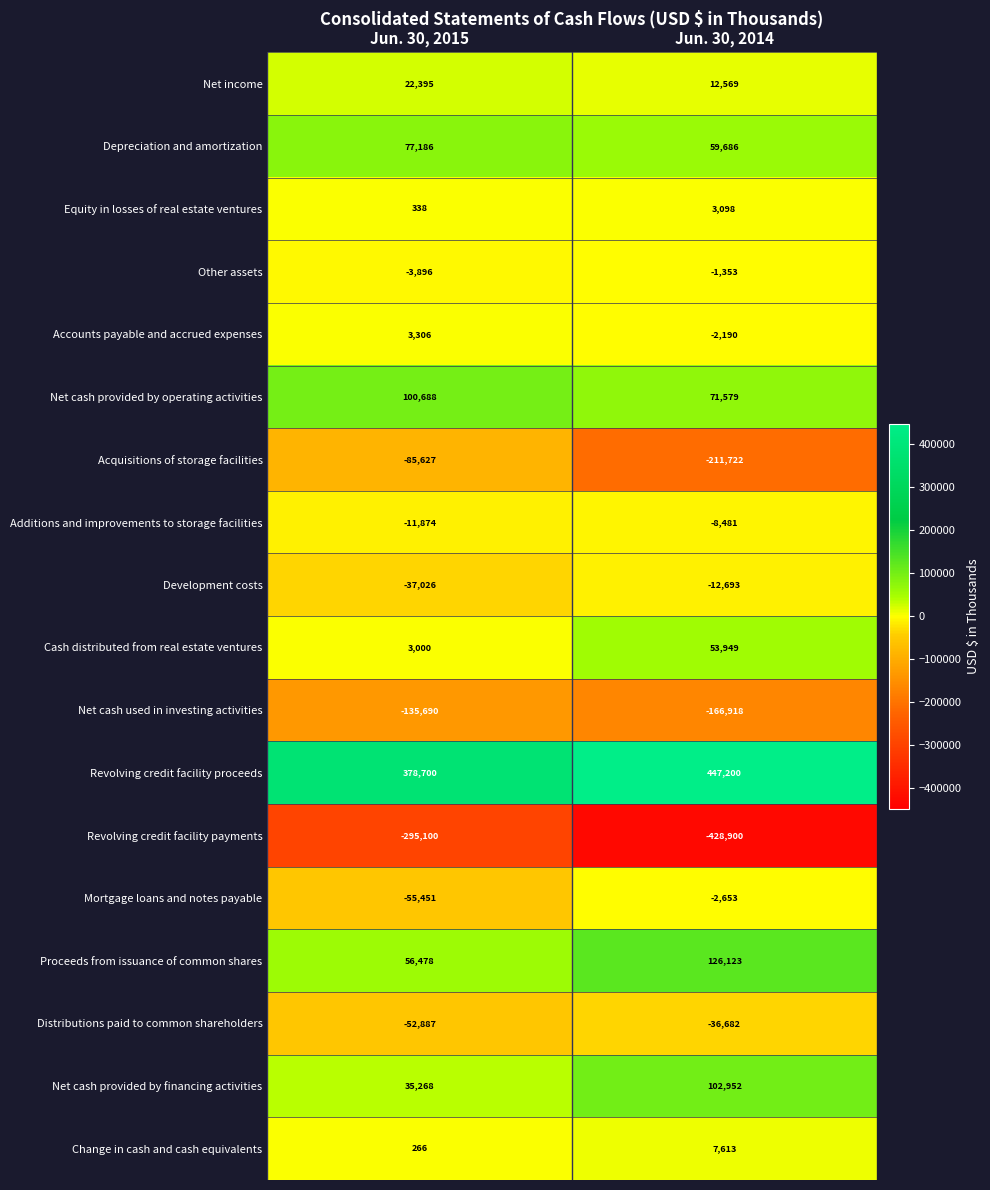

What is the difference between the highest and lowest values at Jun. 30, 2014?

876100